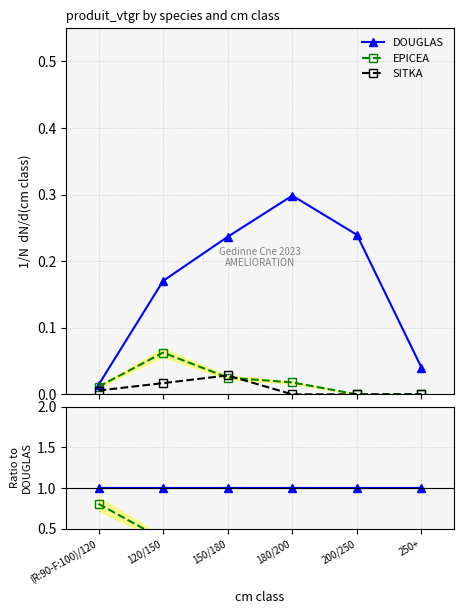

The value of SITKA at 180/200 is 0.0. True or false?

True